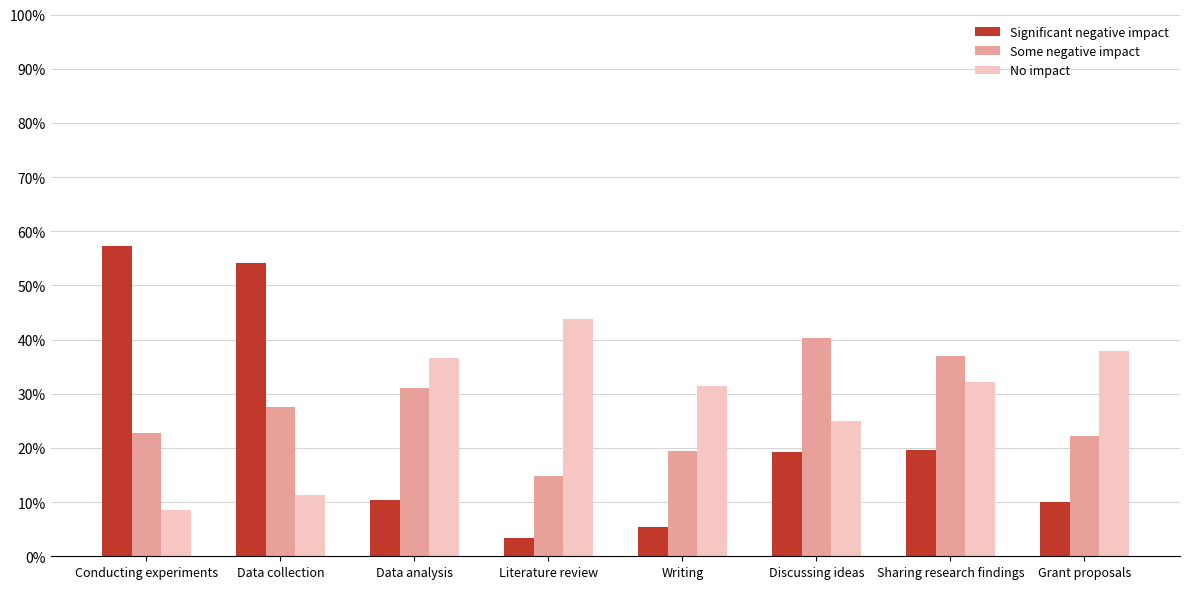

At which label does No impact reach its minimum?

Conducting experiments